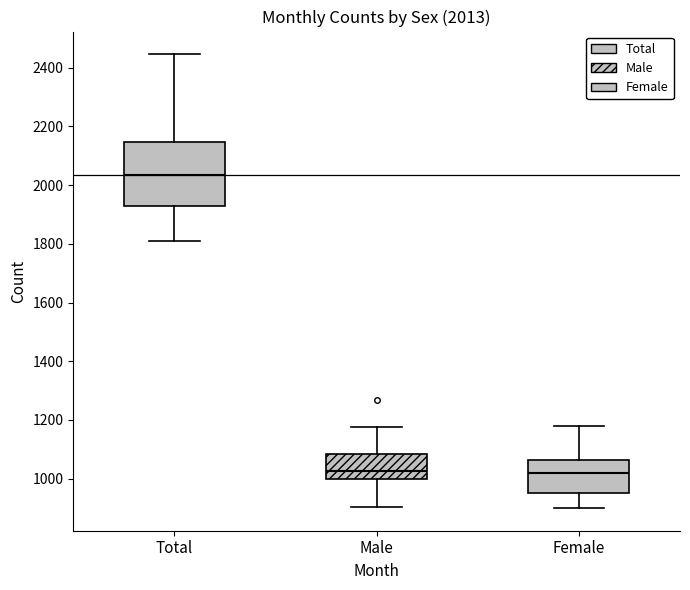

Comparing the boxes themselves (not the whiskers), which one is the tallest?

Total